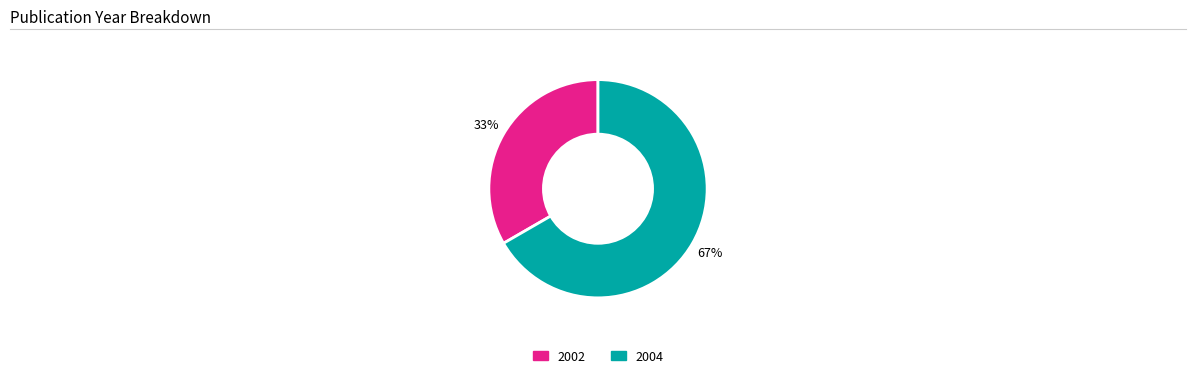

Is there a majority slice in this chart?

Yes